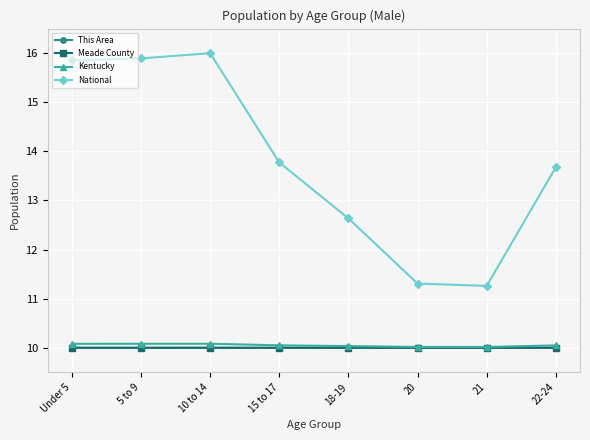

What is the smallest value displayed?

10.0